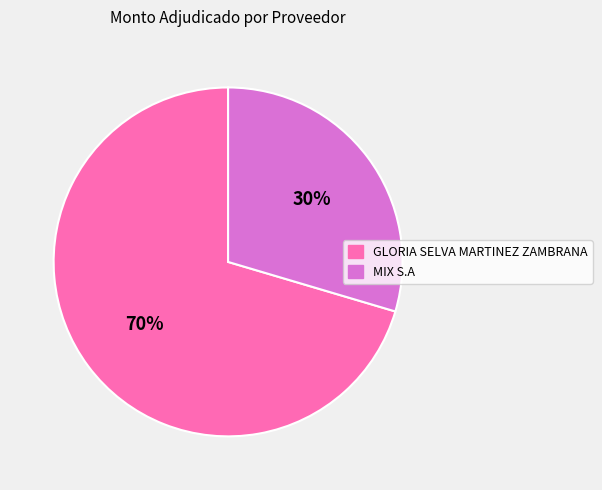

How many slices are in this pie chart?

2